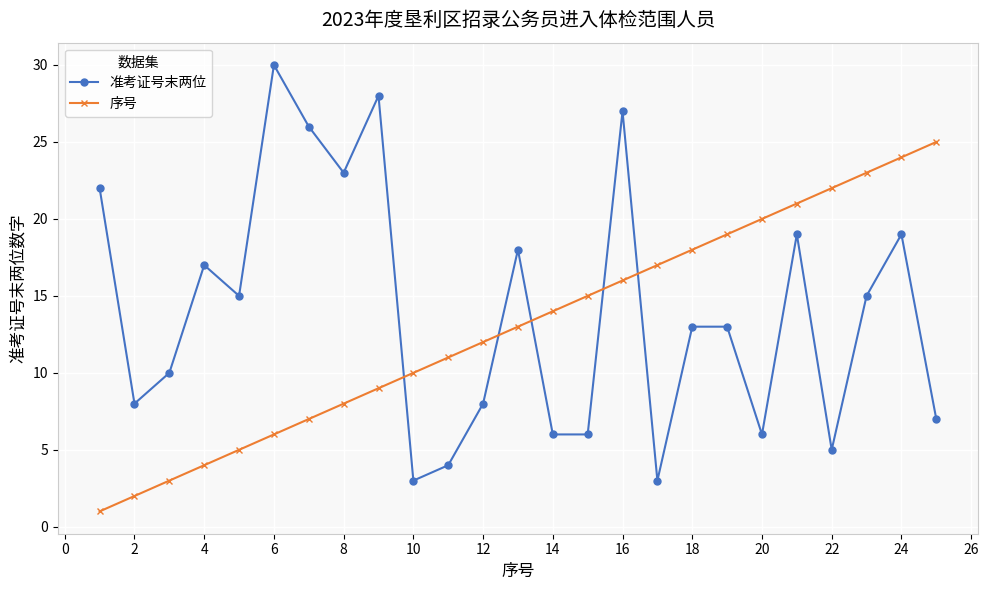

After their last crossing, which series has the higher values: 序号 or 准考证号末两位?

序号